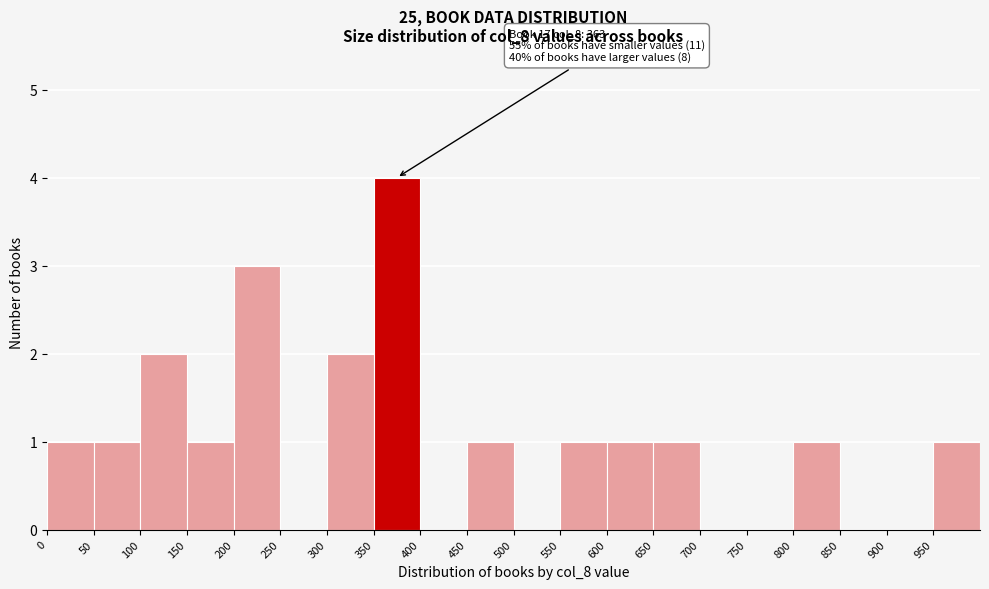

Which range on the x-axis has the tallest bar?

350 to 400